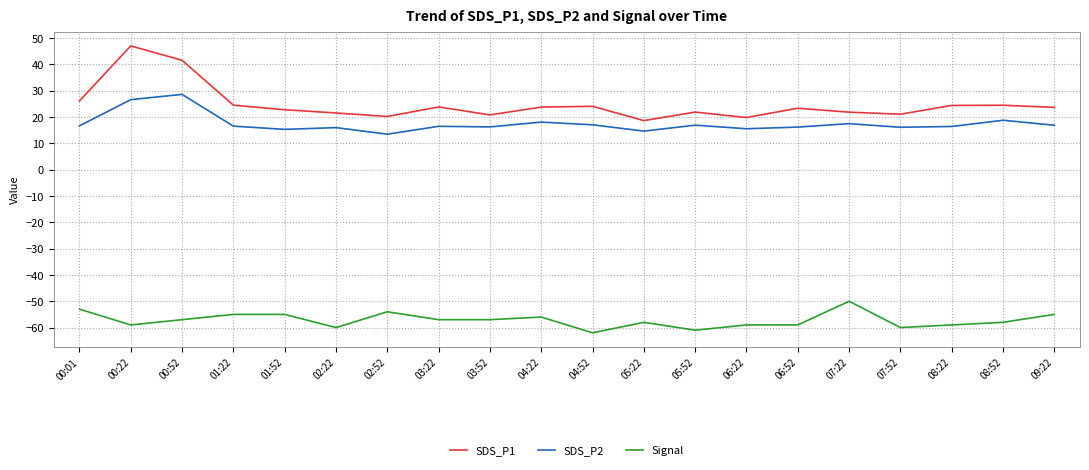

Is it true that SDS_P1 equals 11.4 at 01:22?

False